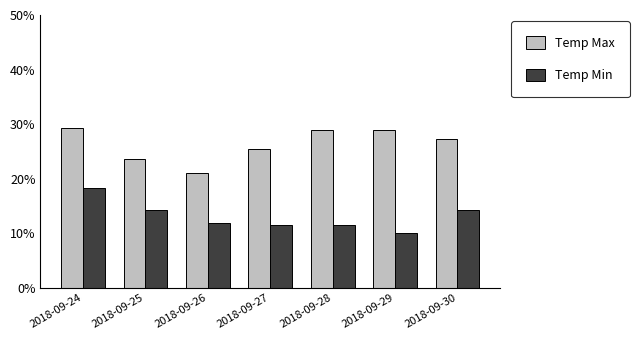

Rank the series at 2018-09-25 from lowest to highest value.

Temp Min, Temp Max